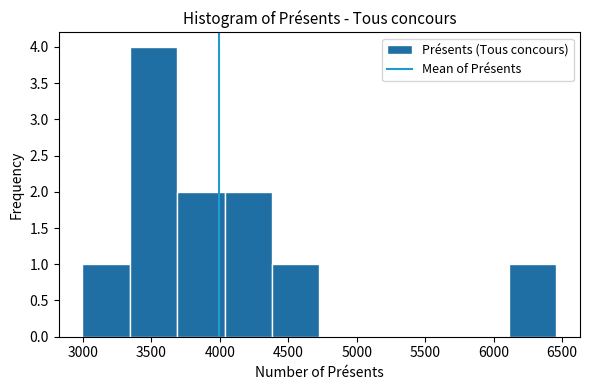

Reading left to right, list every bar in this chart as the range it spans on the x-axis followed by its height. Neither the bar edges nor the heights are printed on the chart, so give them approximately, as read against the axes.

3000 to 3350: 1
3350 to 3700: 4
3700 to 4050: 2
4050 to 4400: 2
4400 to 4750: 1
4750 to 5050: 0
5050 to 5400: 0
5400 to 5750: 0
5750 to 6100: 0
6100 to 6450: 1